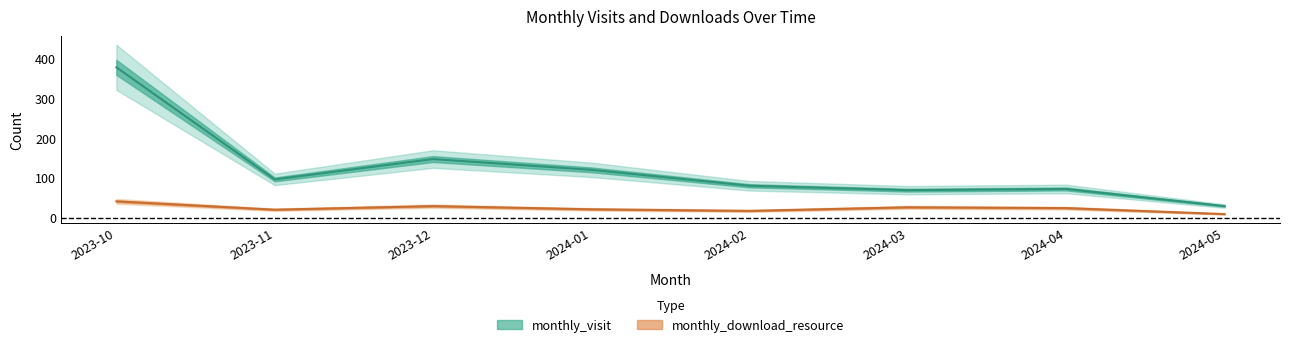

True or false: monthly_visit and monthly_download_resource intersect in this chart.

False